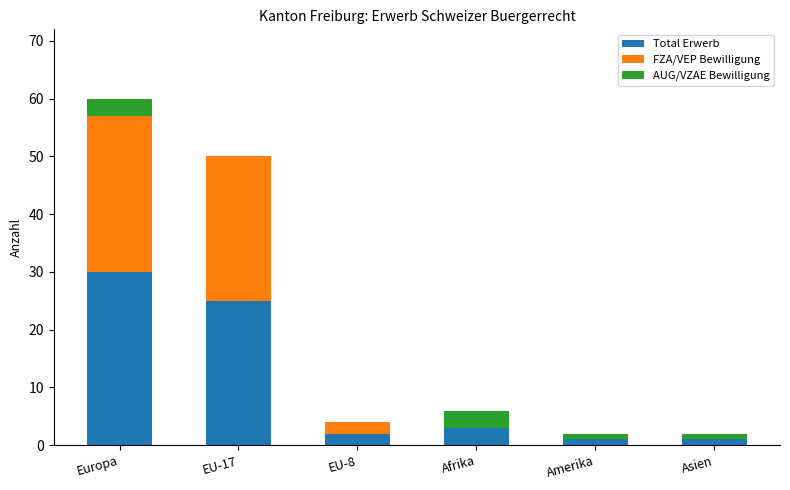

How many categories are shown in the chart?

6